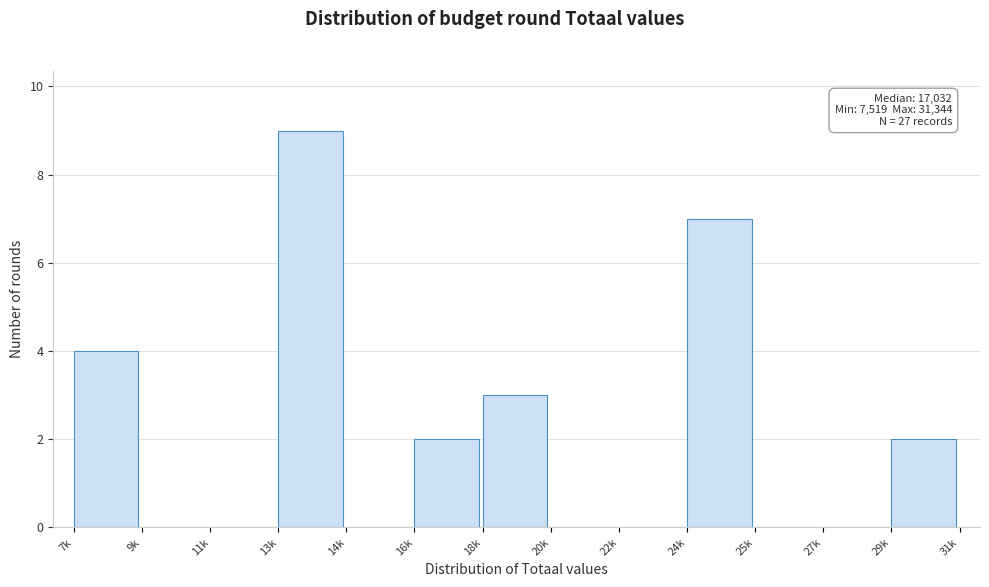

Reading left to right, list all the values displayed in this chart.

7k=4	9k=0	11k=0	13k=9	14k=0	16k=2	18k=3	20k=0	22k=0	24k=7	25k=0	27k=0	29k=2